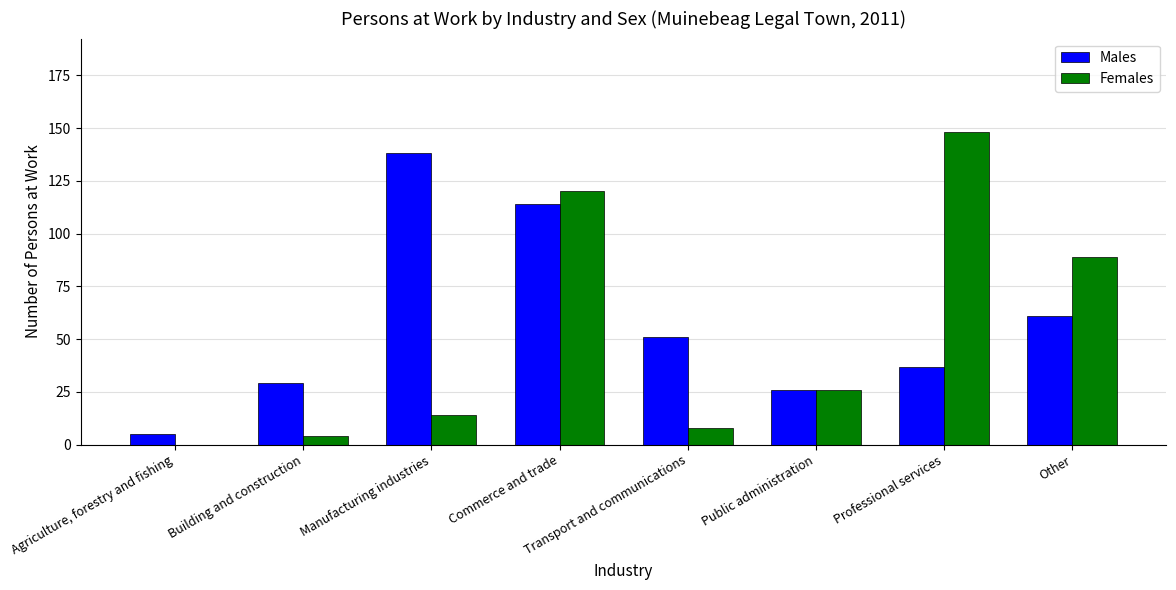

Which series has the widest spread of values?

Females